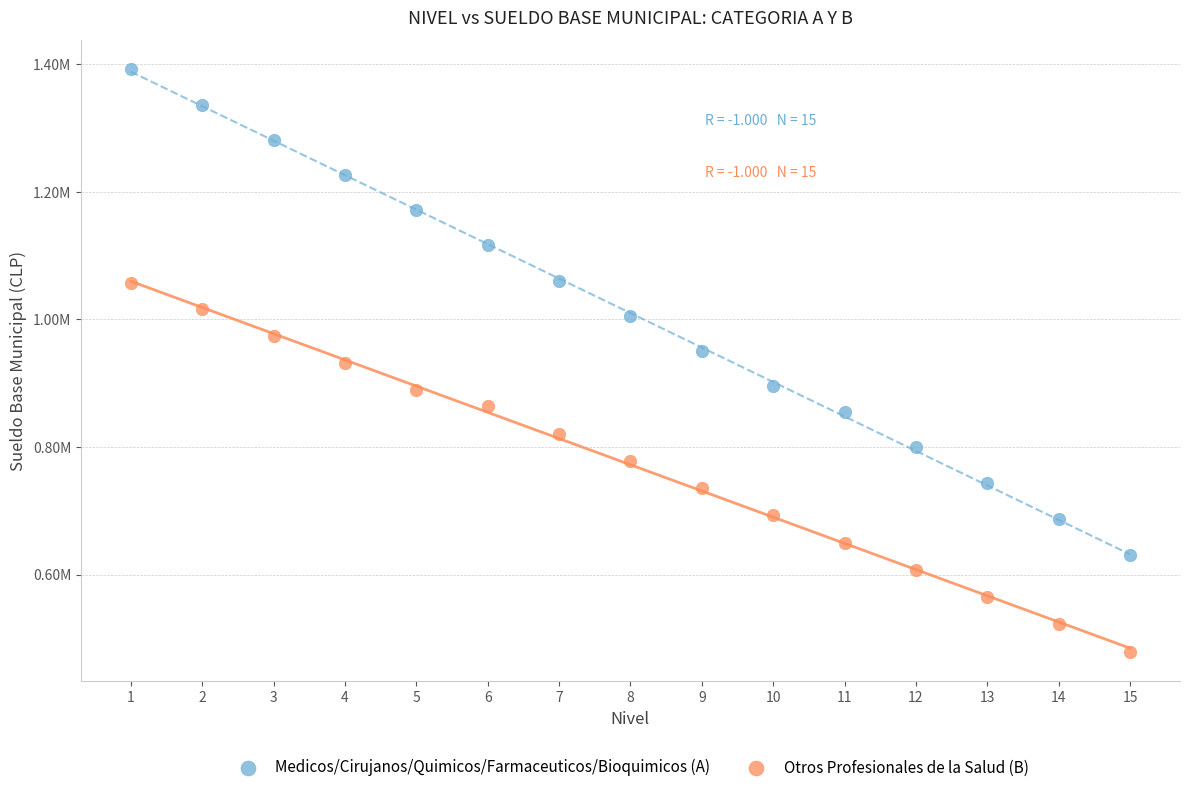

Which series reaches the minimum Y coordinate?

Otros Profesionales de la Salud (B)